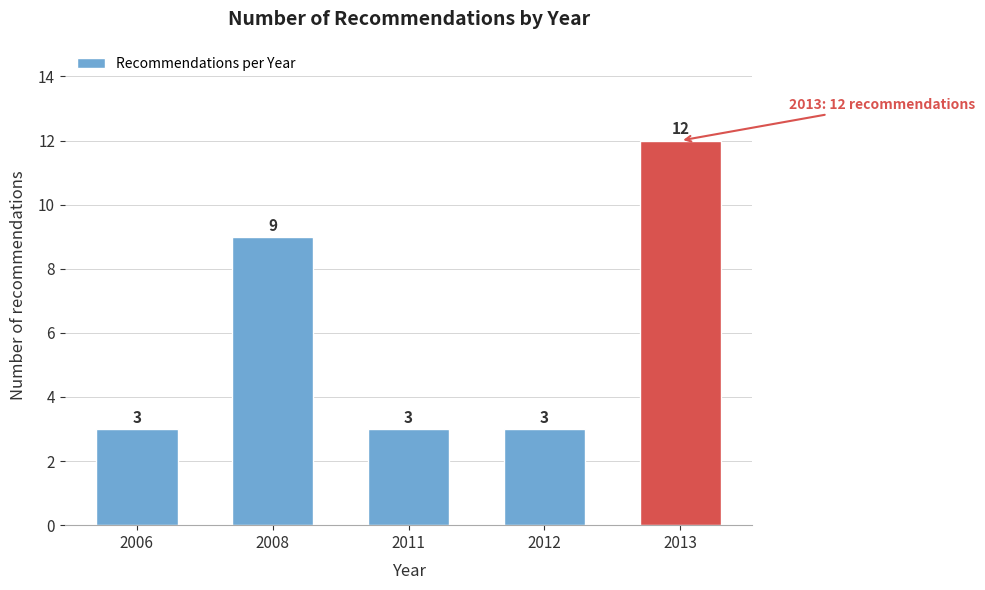

Reading left to right, list all the values displayed in this chart.

3	9	3	3	12